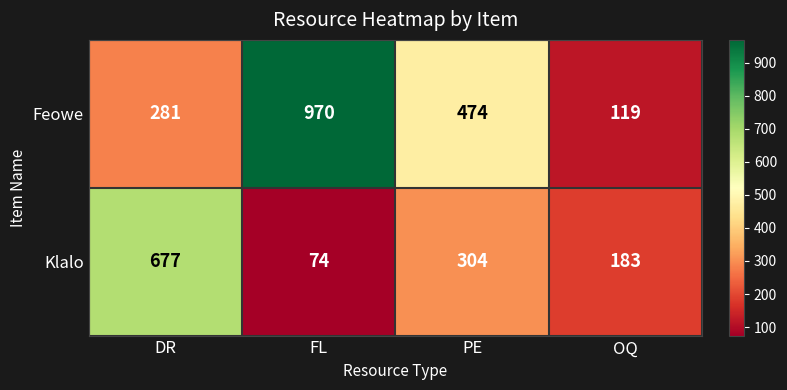

Count the Klalo values in the range 183 to 677.

3